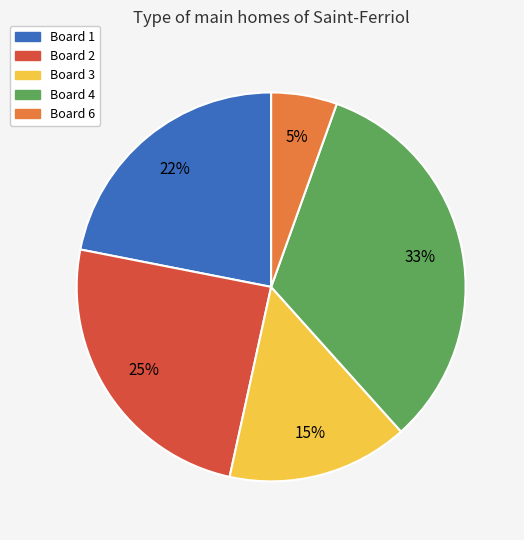

Which category has the biggest portion of the pie?

Board 4